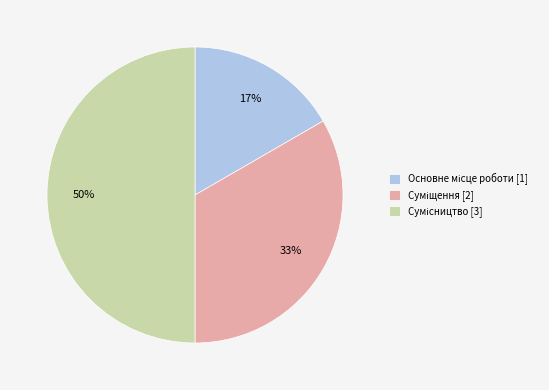

How many segments does this pie chart have?

3